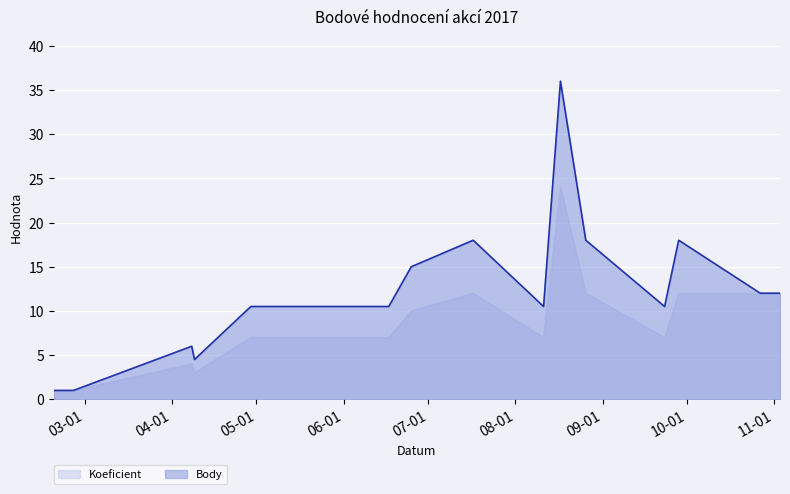

At which category is the sum across all series the highest?

2017-08-17